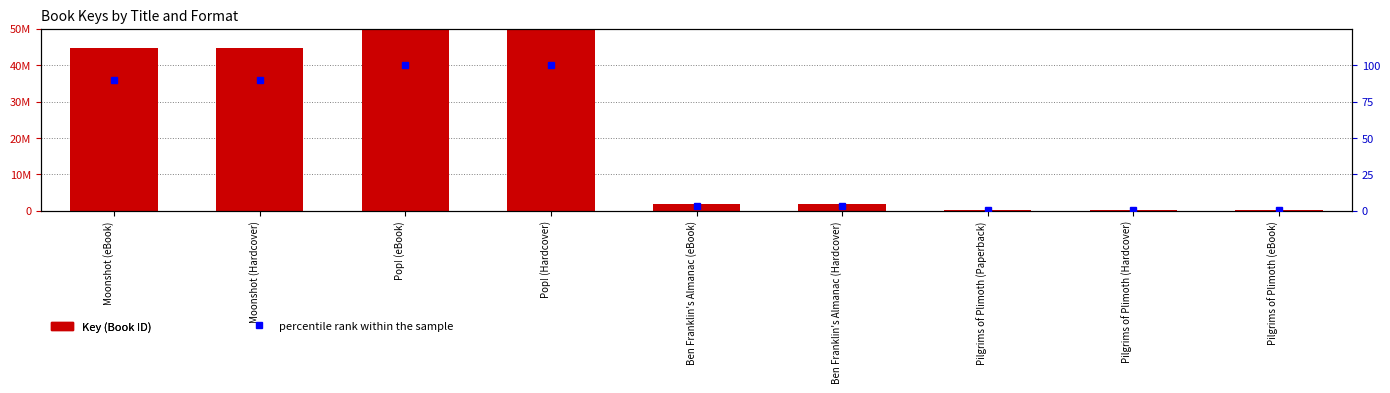

What is the value of the Key (ID) bar at the 9th from the left?

331461.0